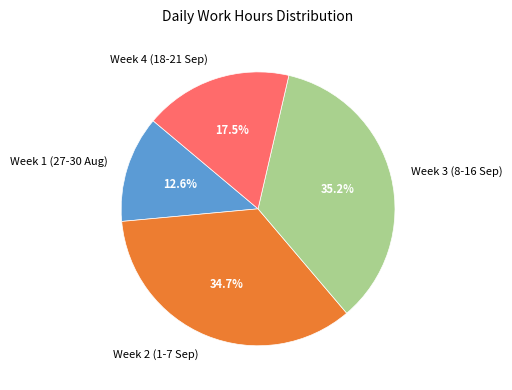

Is there any slice that represents more than half of the pie?

No